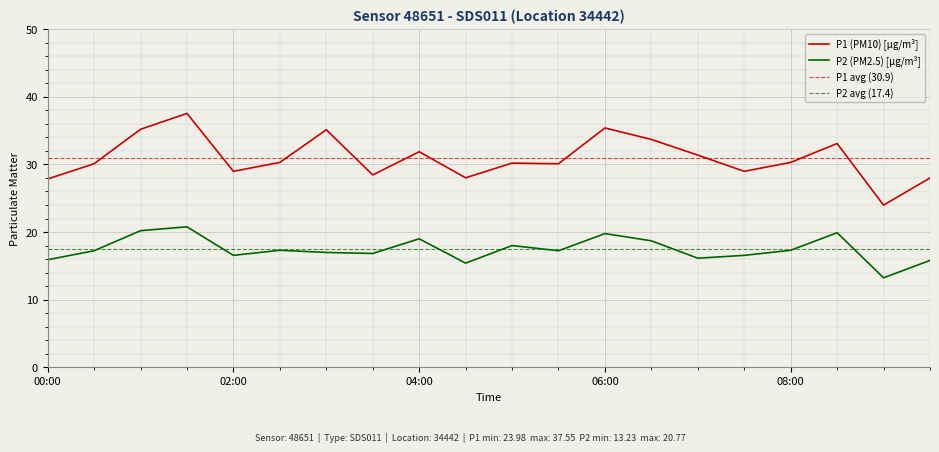

What is the label of the 9th point from the right?

05:30